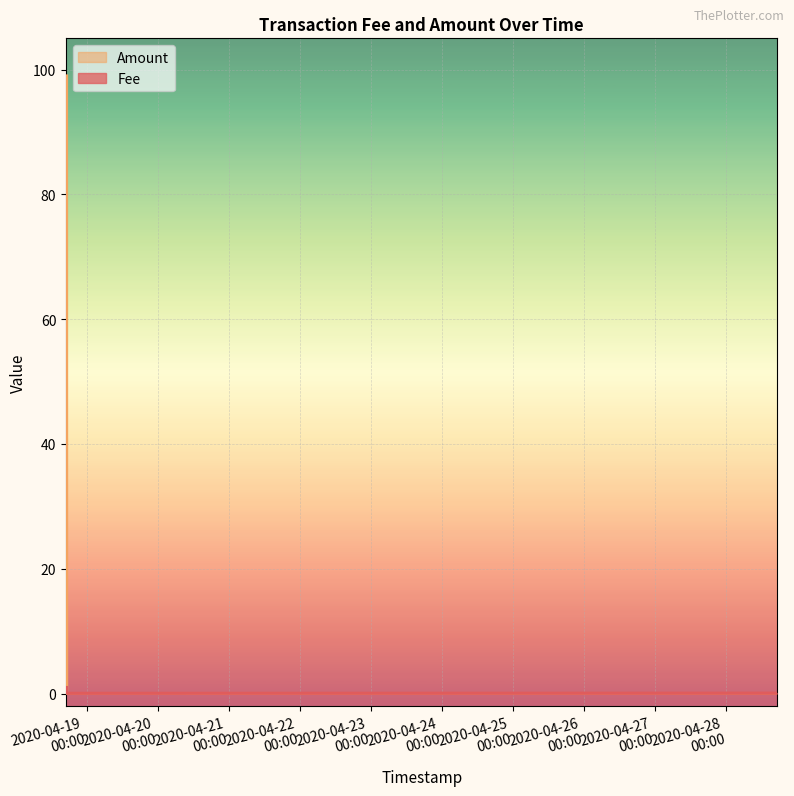

What is the difference between the maximum and minimum values in the Fee series?

0.9